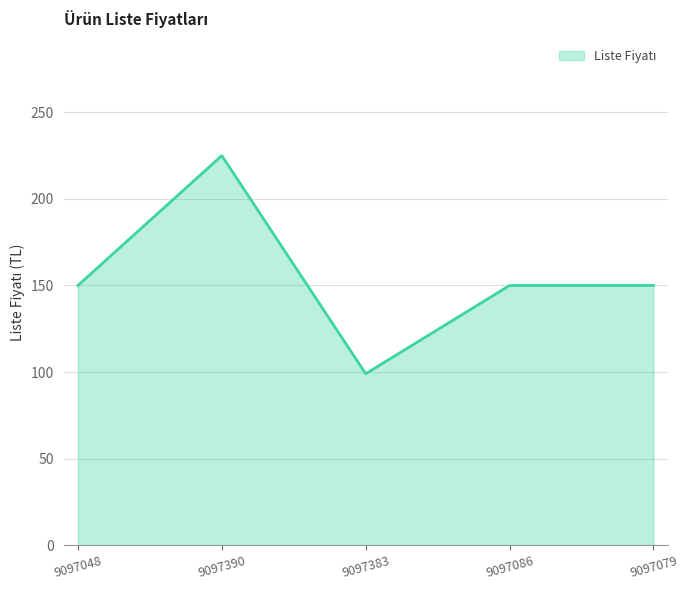

What value does the data have at 9097383?

99